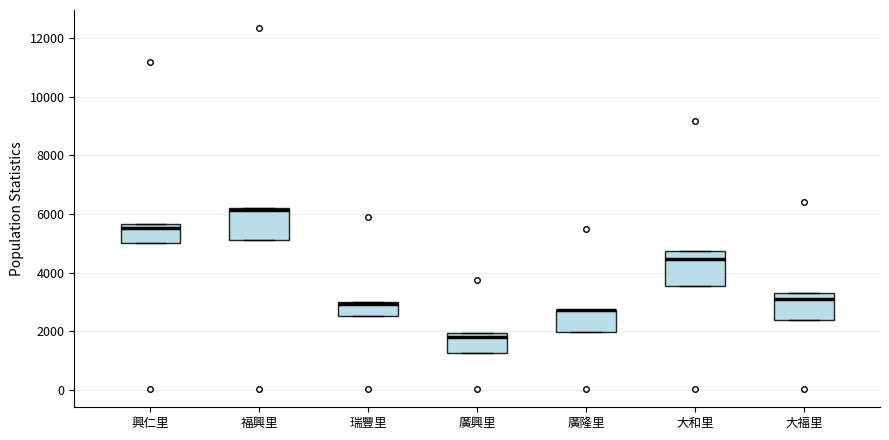

Where does the median line of the box for 大福里 sit on the y-axis? The values are not printed on the chart, so give them approximately, as read against the axis.

3200